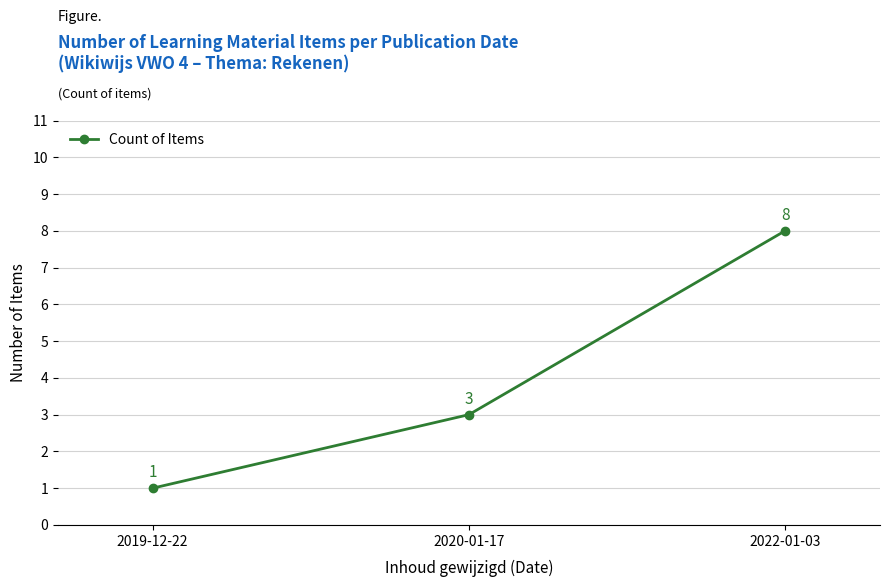

How many values are between 1 and 8?

3